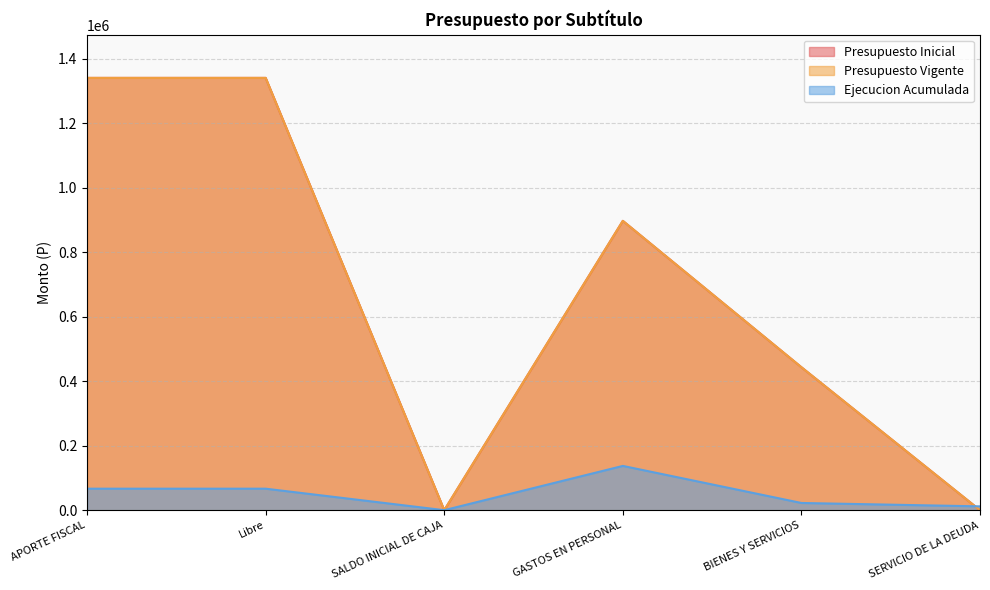

What is the highest value of the Ejecucion Acumulada series?

137262